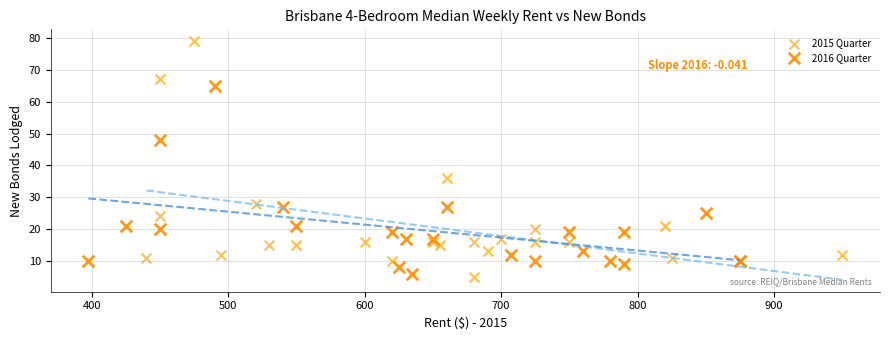

Which series has the widest spread of Y values?

2015 Quarter